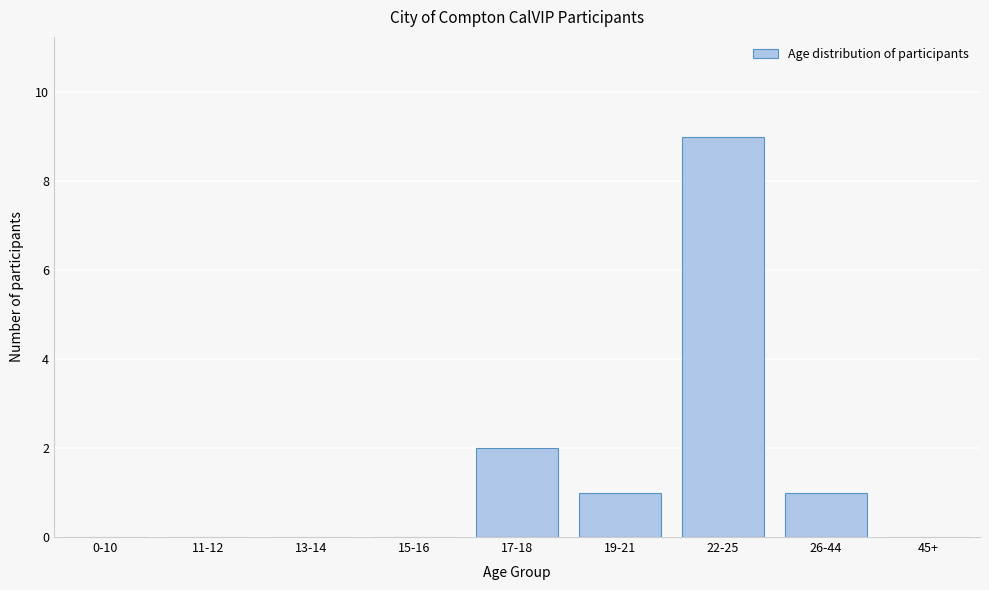

Reading left to right, extract all data points from this chart.

0-10=0	11-12=0	13-14=0	15-16=0	17-18=2	19-21=1	22-25=9	26-44=1	45+=0